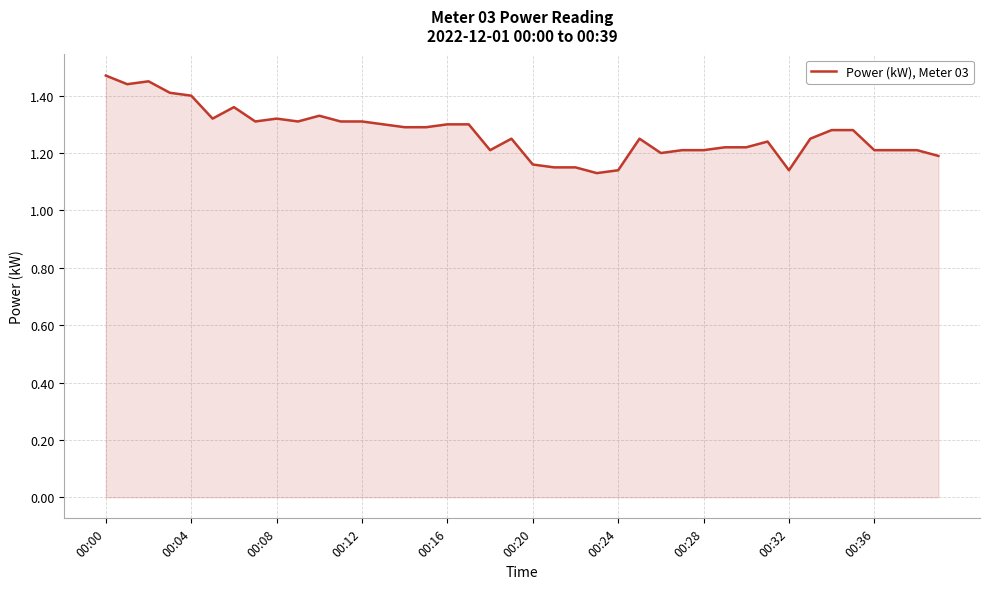

What is the difference between the maximum and minimum values?

0.3